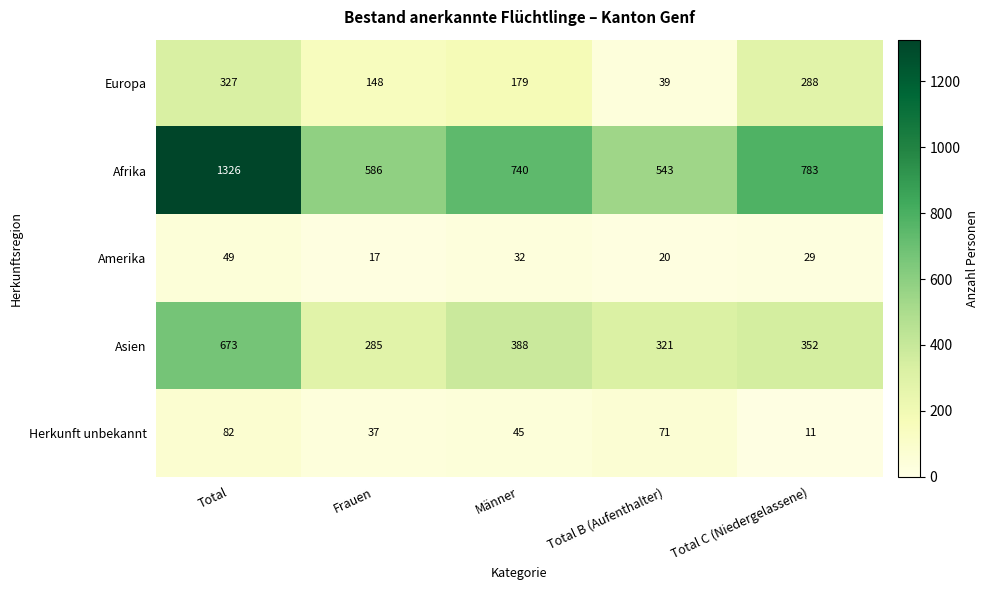

How many distinct data groups are displayed?

5